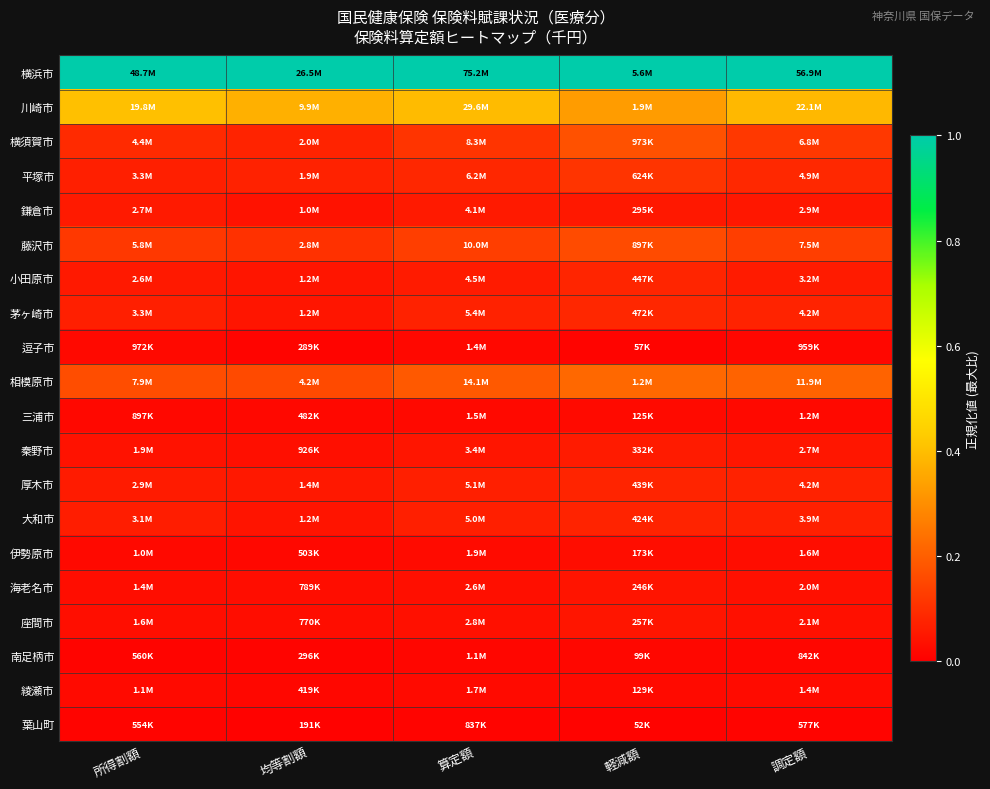

Count the number of data series in this chart.

20